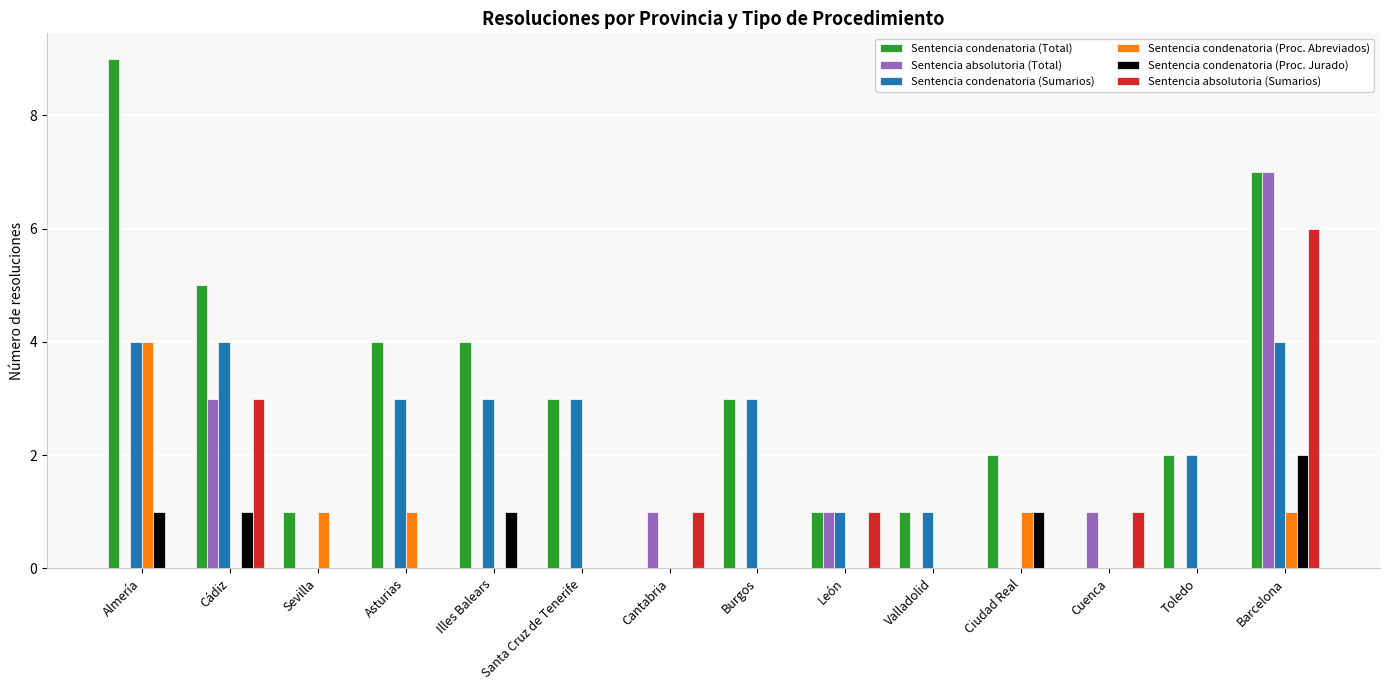

Where does the Sentencia condenatoria (Sumarios) series first go above 3?

Almería